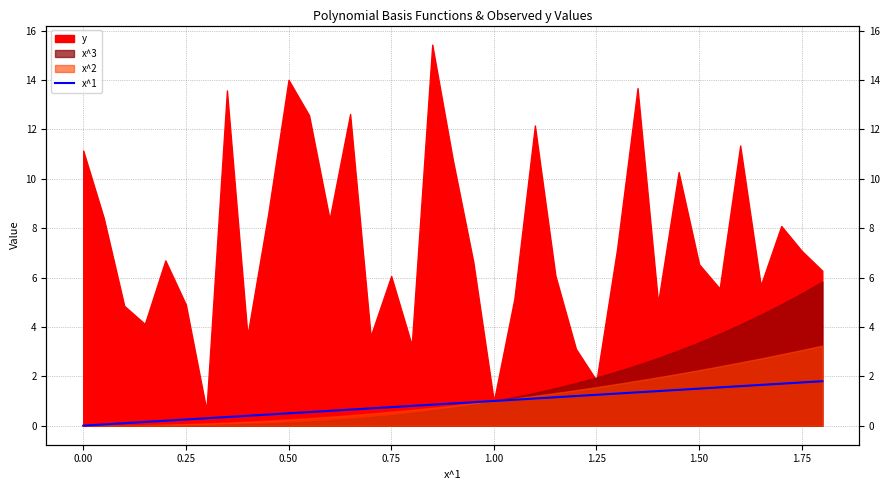

How many positive values are there?

36